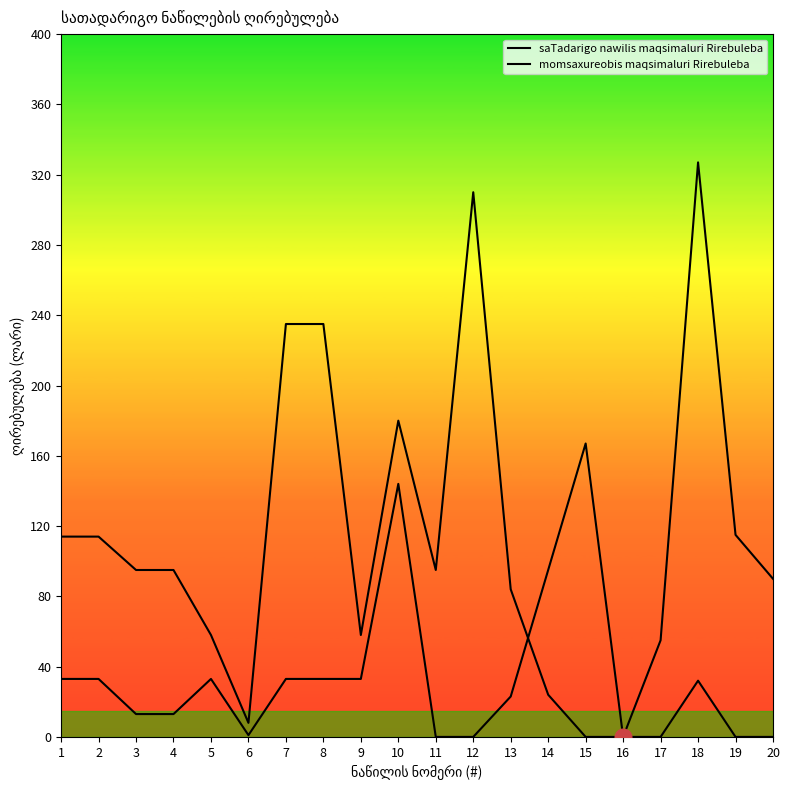

At which label does saTadarigo nawilis maqsimaluri Rirebuleba reach its minimum?

15